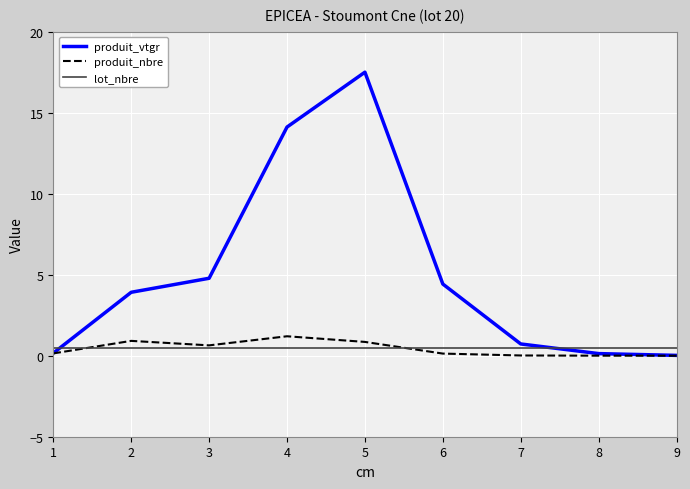

Does the chart display data point markers on the line(s)?

No